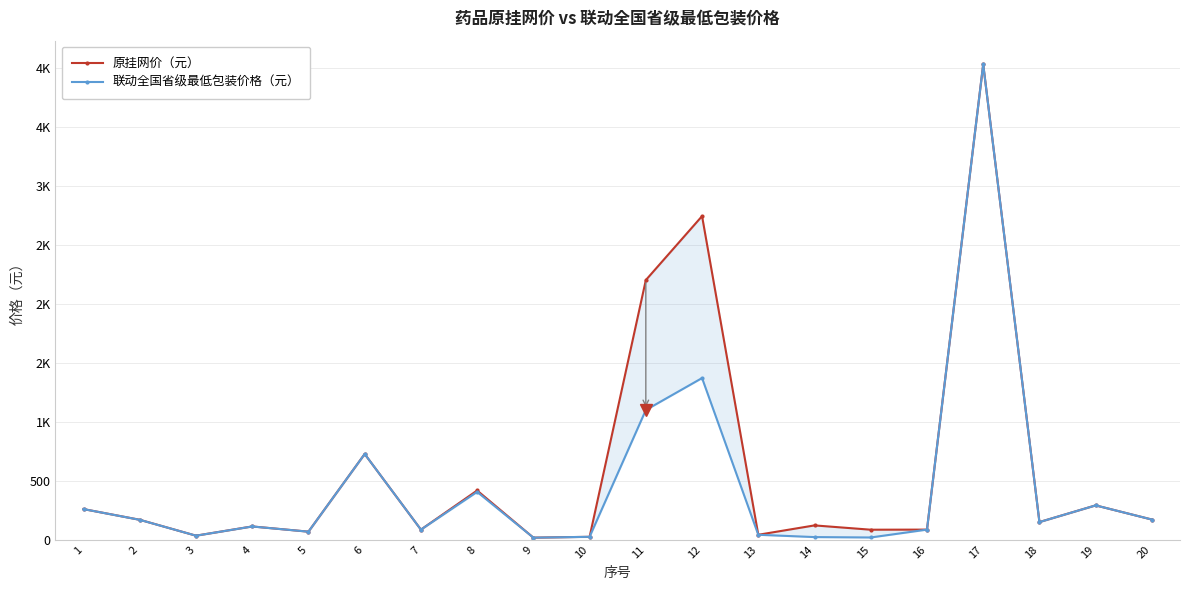

In 联动全国省级最低包装价格（元）, how many points are lower than both neighbors (excluding endpoints)?

6